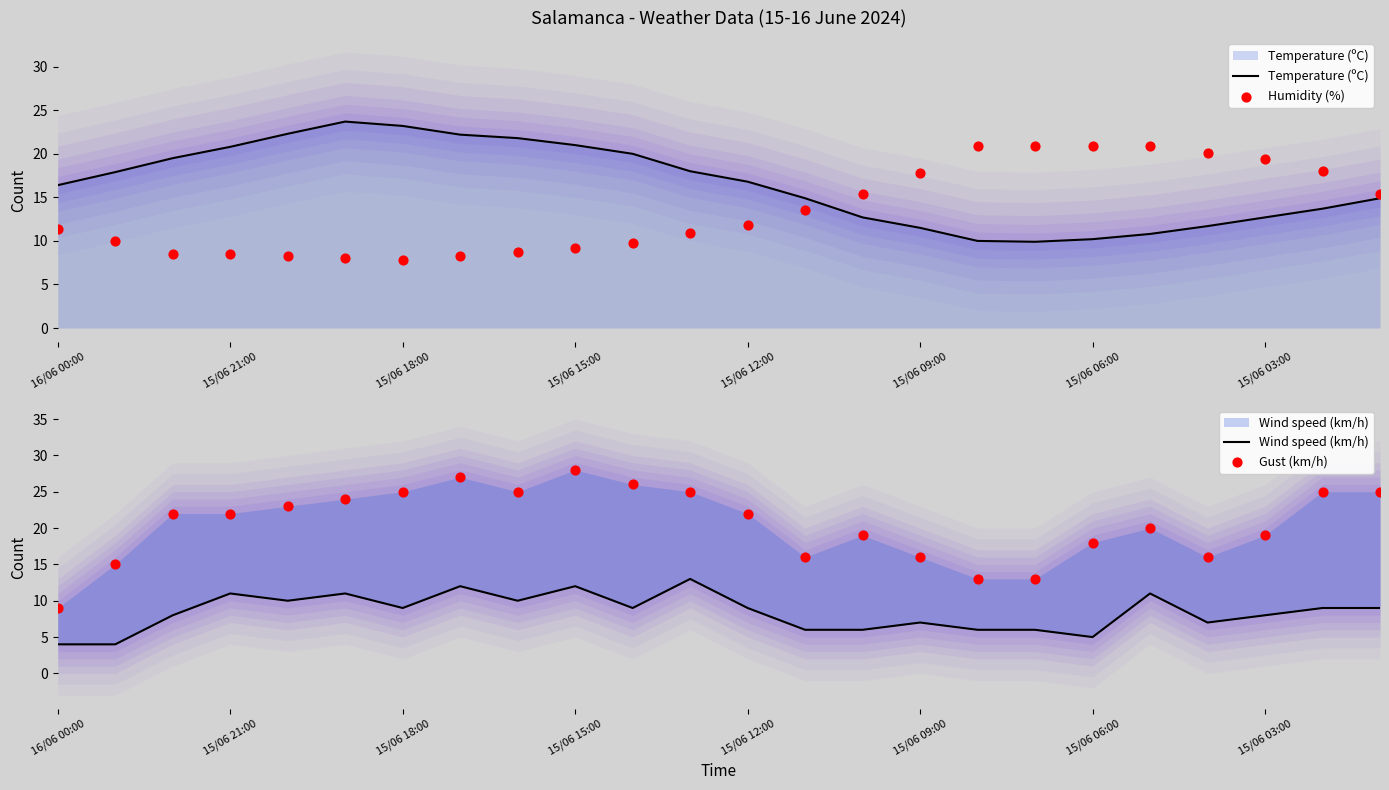

Which series has the widest spread of Y values?

Gust (km/h)